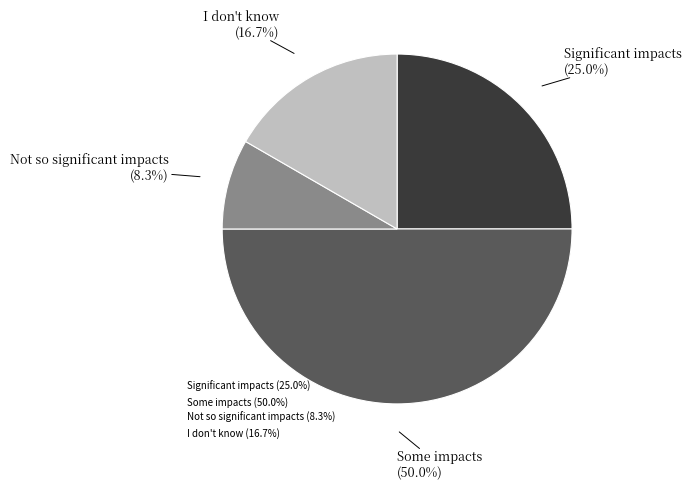

Approximately how many times larger is the value at Not so significant impacts compared to Significant impacts?

0.3